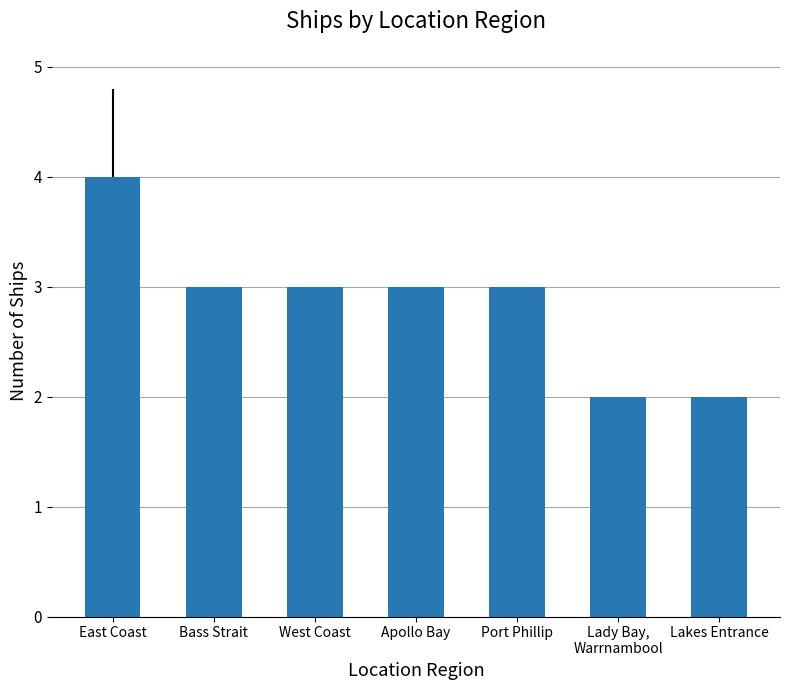

What position from the left is Lakes Entrance?

7